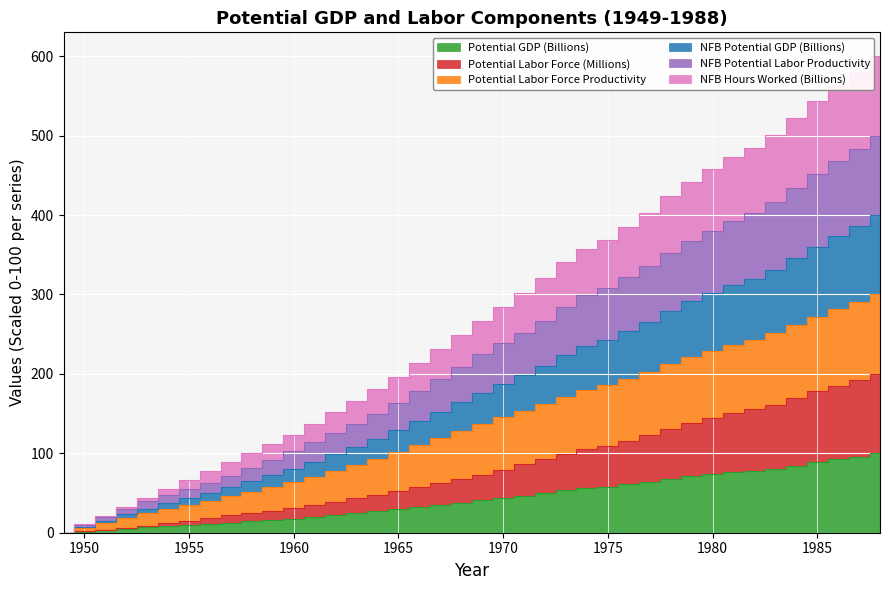

True or false: NFB Potential GDP (Billions) and Potential Labor Force (Millions) intersect in this chart.

False